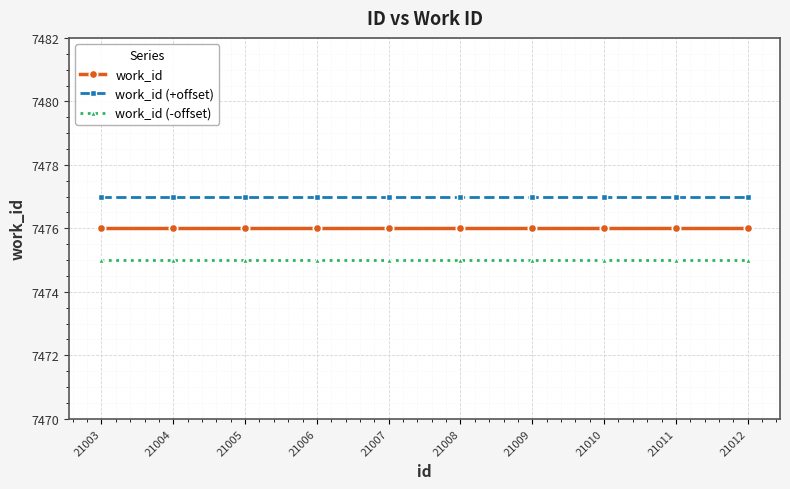

The work_id series shows 7476 at 21009. True or false?

True